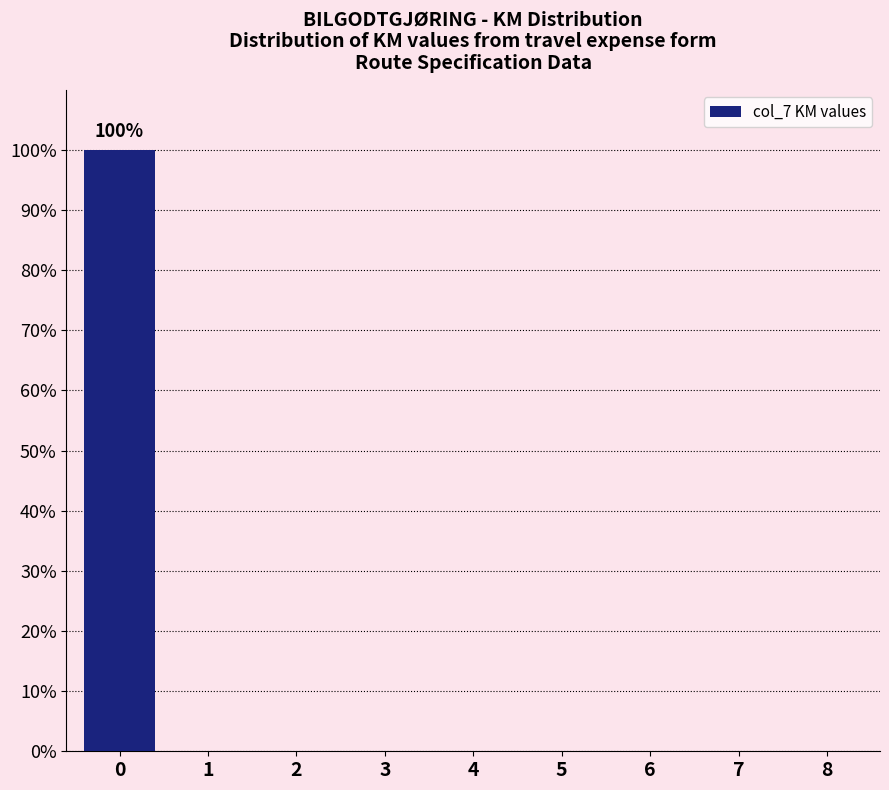

Reading right to left, extract all data points from this chart.

8=0	7=0	6=0	5=0	4=0	3=0	2=0	1=0	0=100